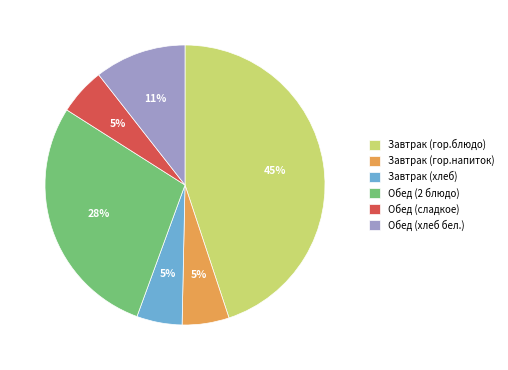

Does Завтрак (гор.напиток) account for over 50% of the chart?

No